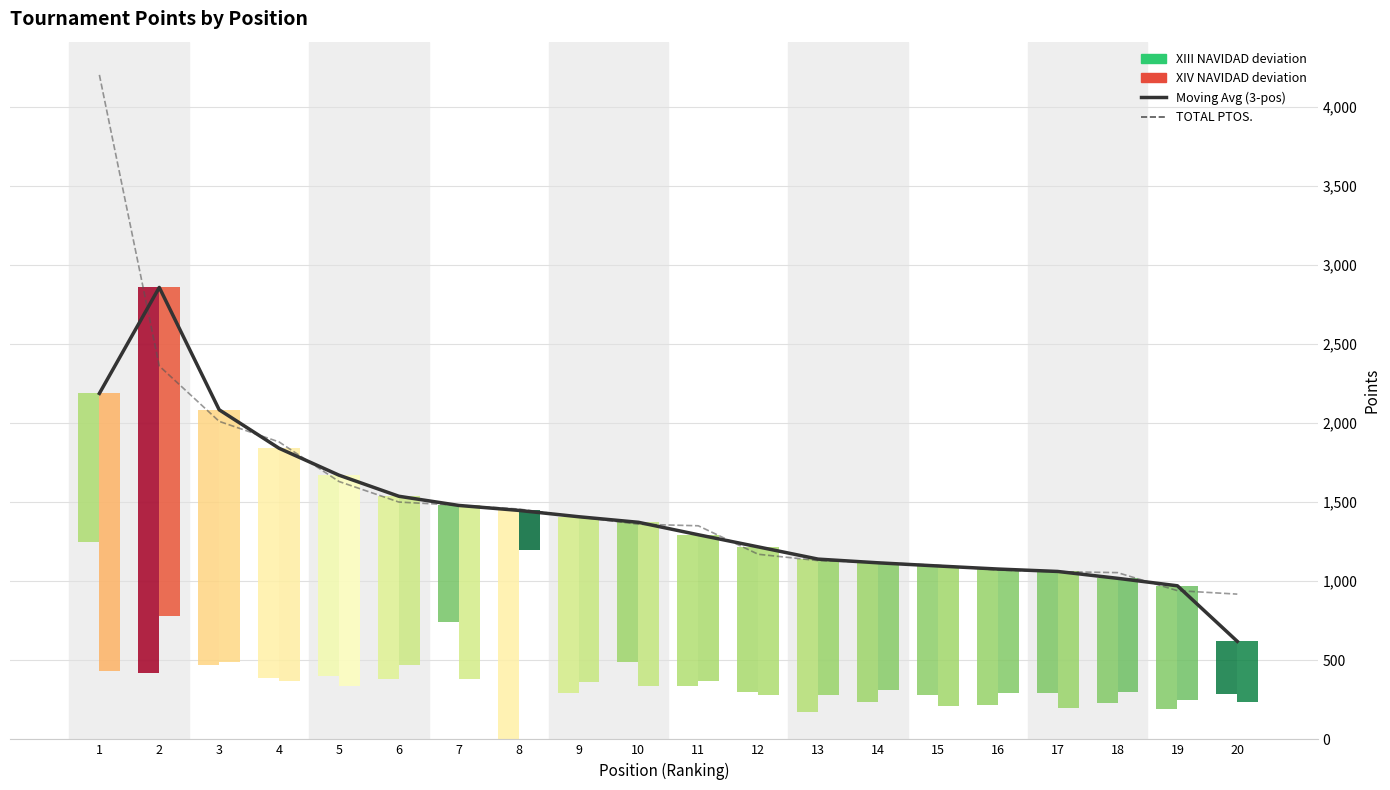

What is the difference between the highest and lowest values at 4?

40.0